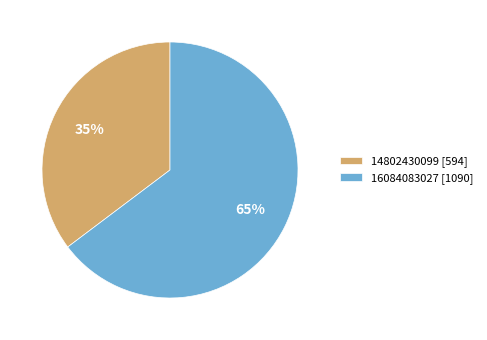

Does 14802430099 account for over 50% of the chart?

No